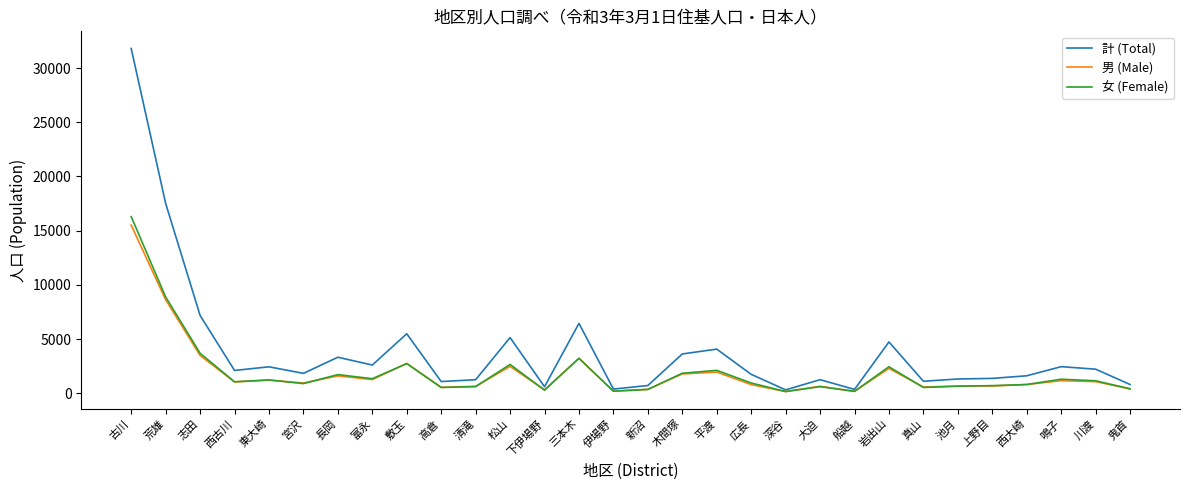

Where does the 男 (Male) series first go above 1048?

古川